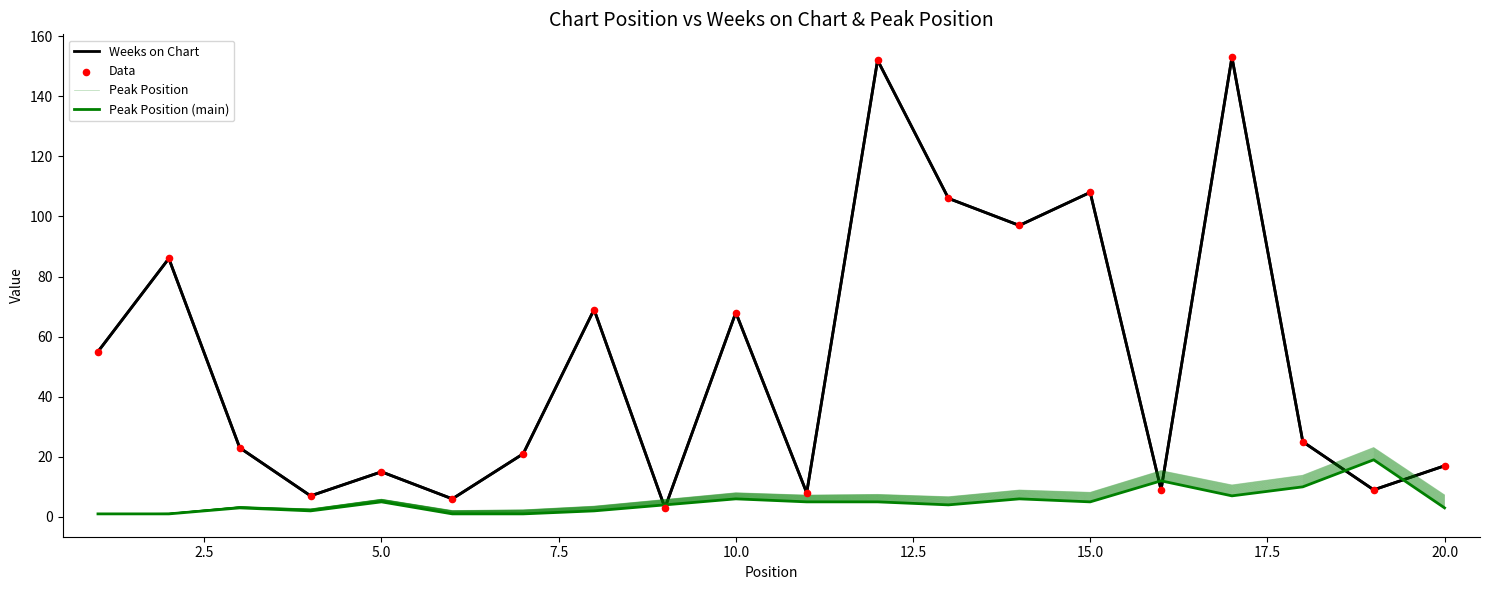

Which series has the largest total across all categories?

Weeks on Chart